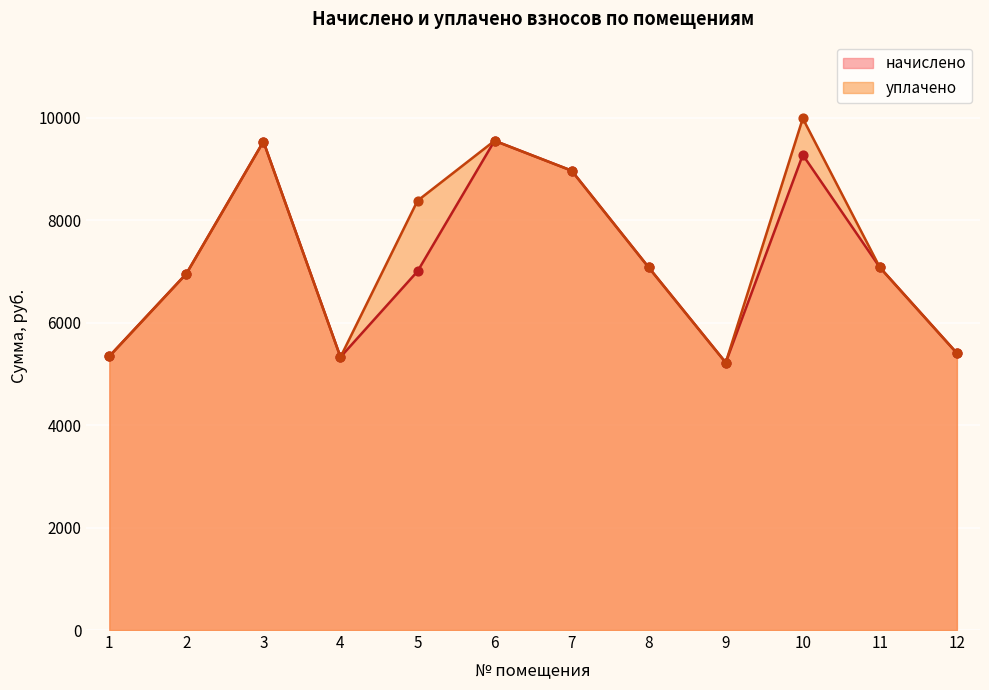

What is the total value across all series at 8?

14161.9